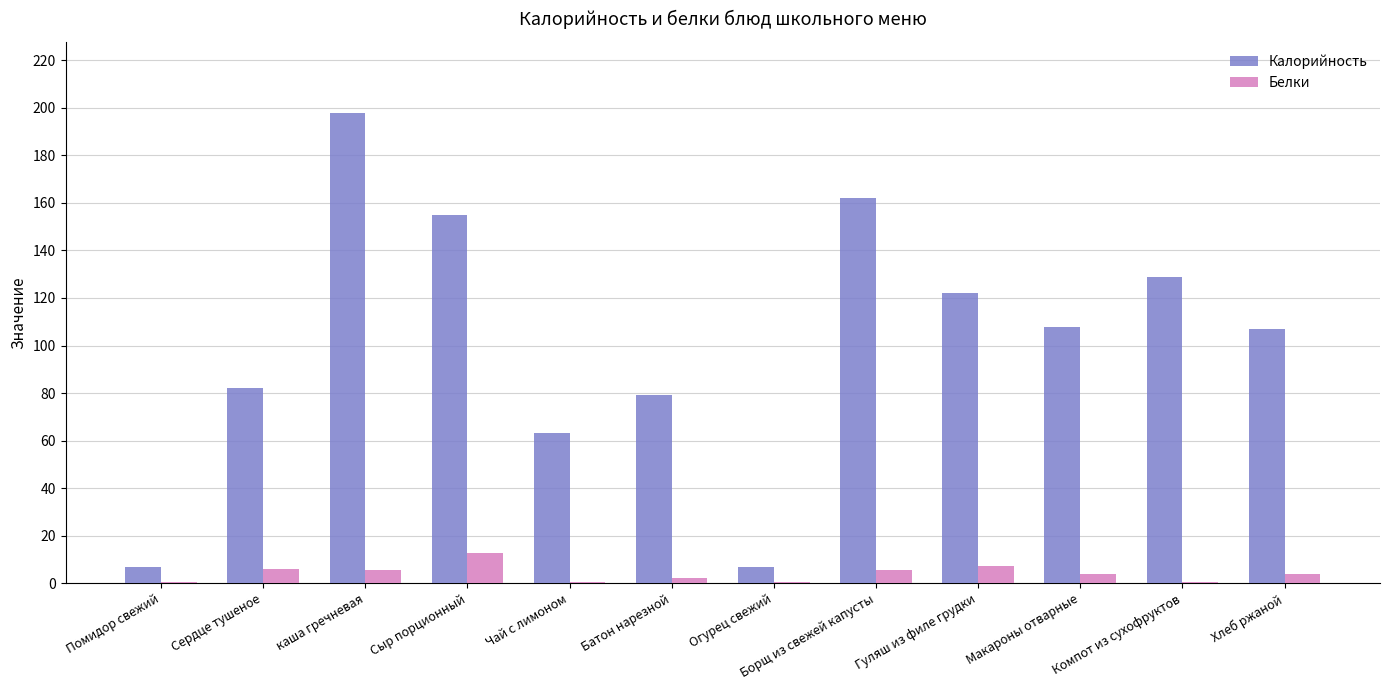

What is the total value across all series at Компот из сухофруктов?

129.4